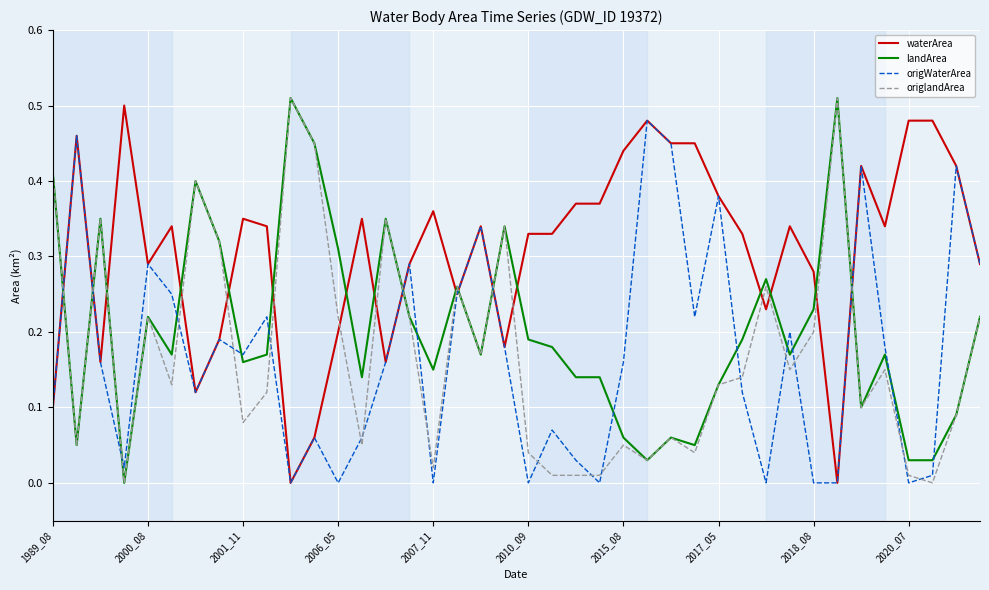

True or false: origWaterArea has more than 2 interior local peaks.

True